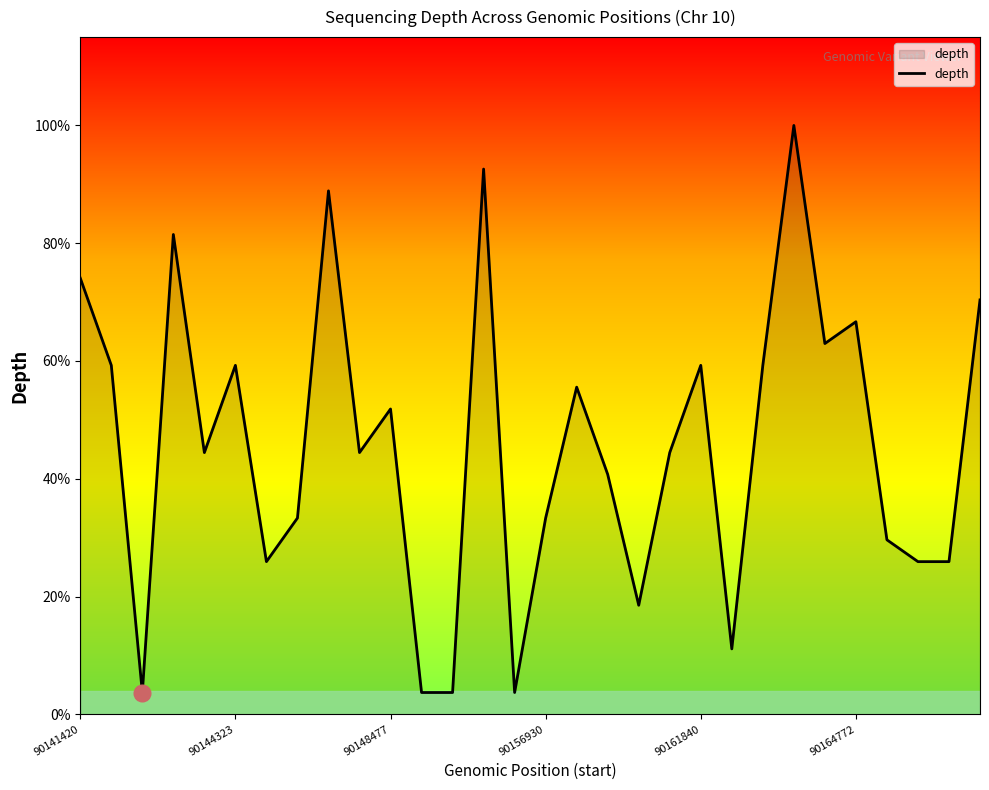

Is this an area chart (filled region under the line)?

Yes